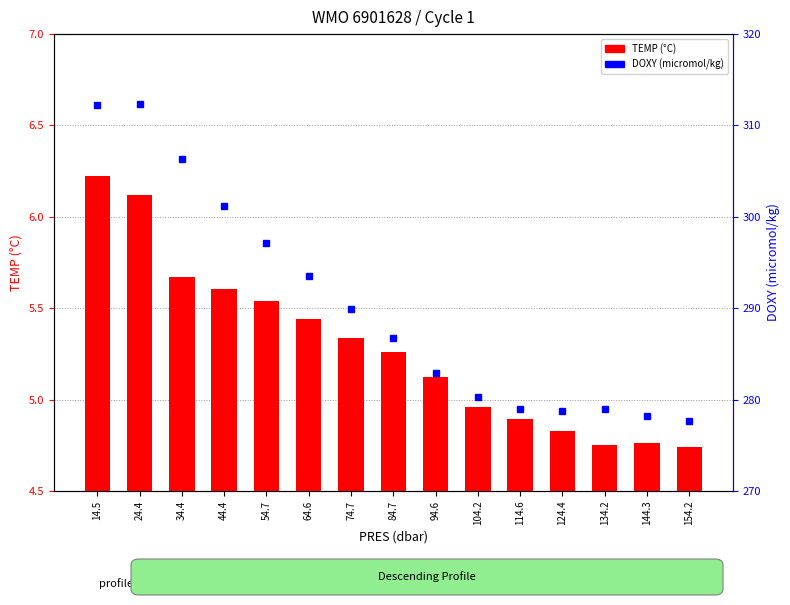

List the series in order of their overall mean, highest first.

DOXY (micromol/kg), TEMP (°C)